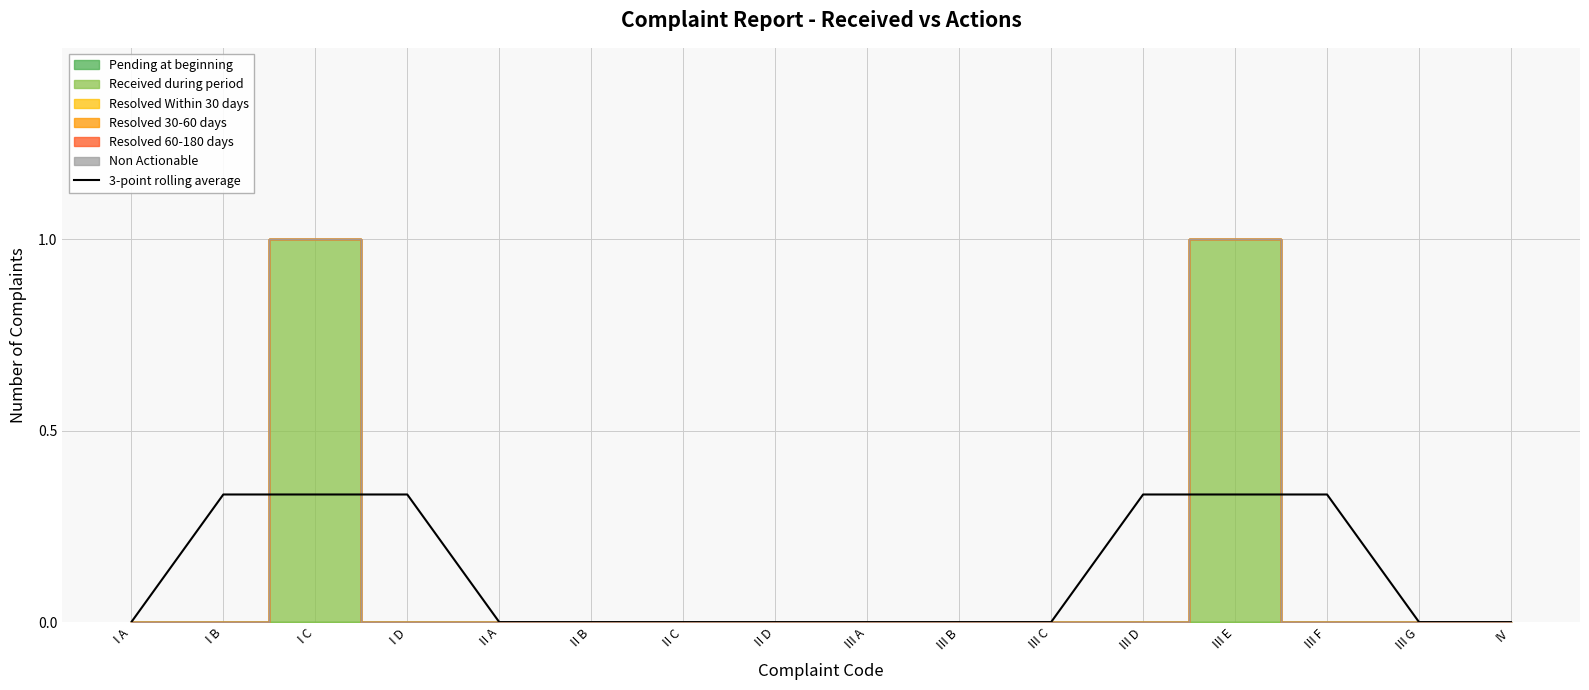

The chart shows a value of -0.2 at III C. True or false?

False